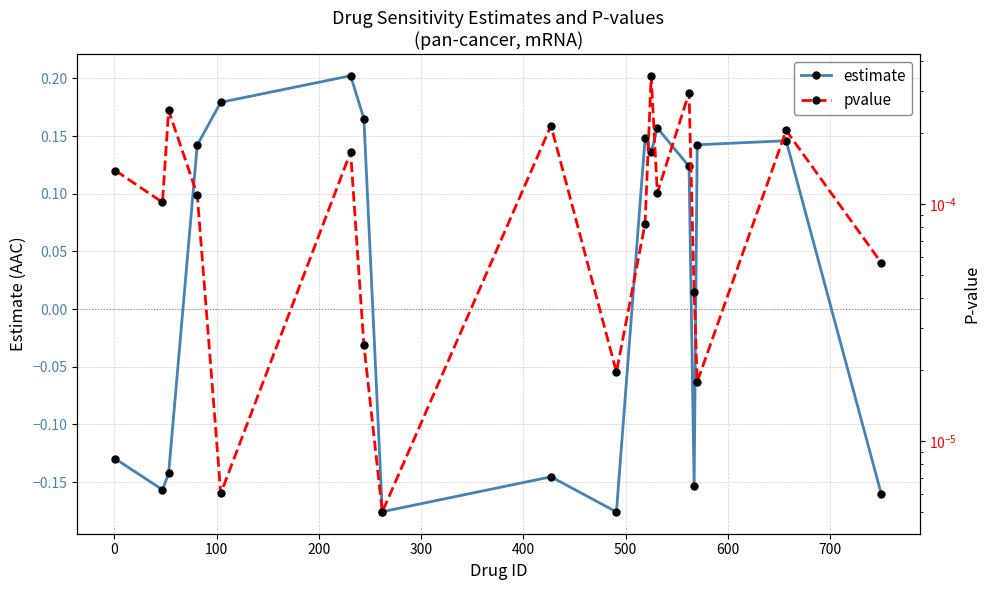

In estimate, how many points are higher than both neighbors (excluding endpoints)?

5